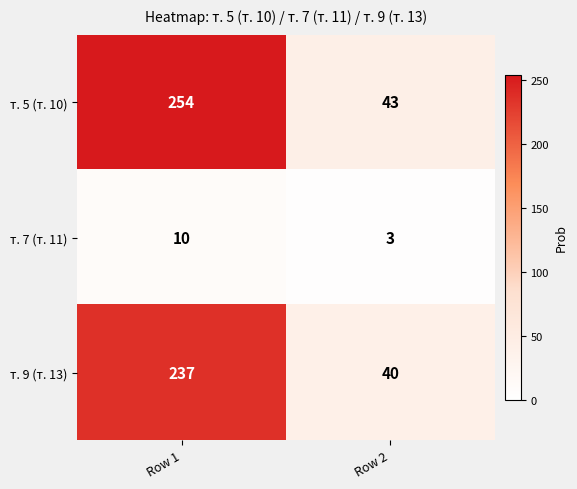

What is the difference between the highest and lowest values at Row 2?

40